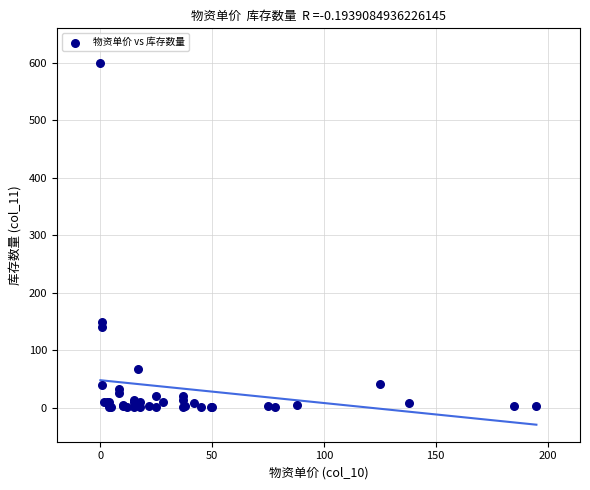

What Y value in the scatter plot is closest to 300?

150